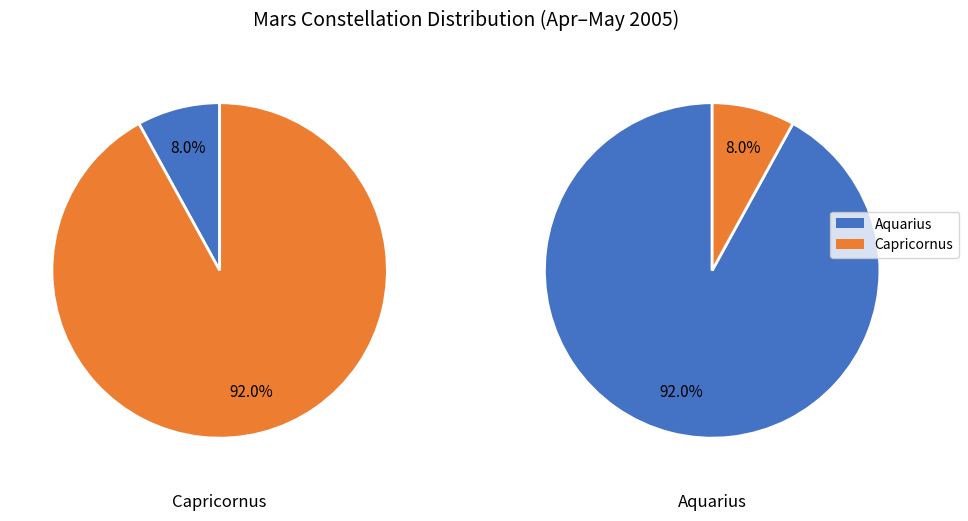

What percentage is the Capricornus slice, to the nearest percent?

8%